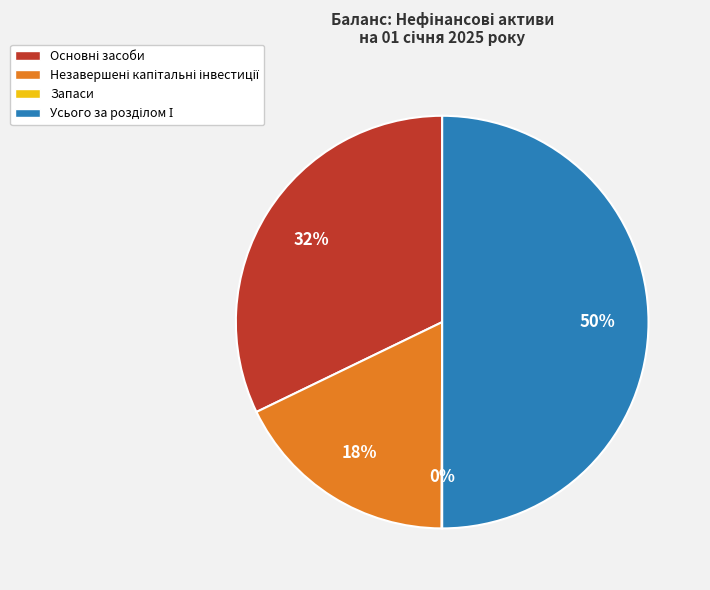

To the nearest percent, what is the average slice percentage?

25%